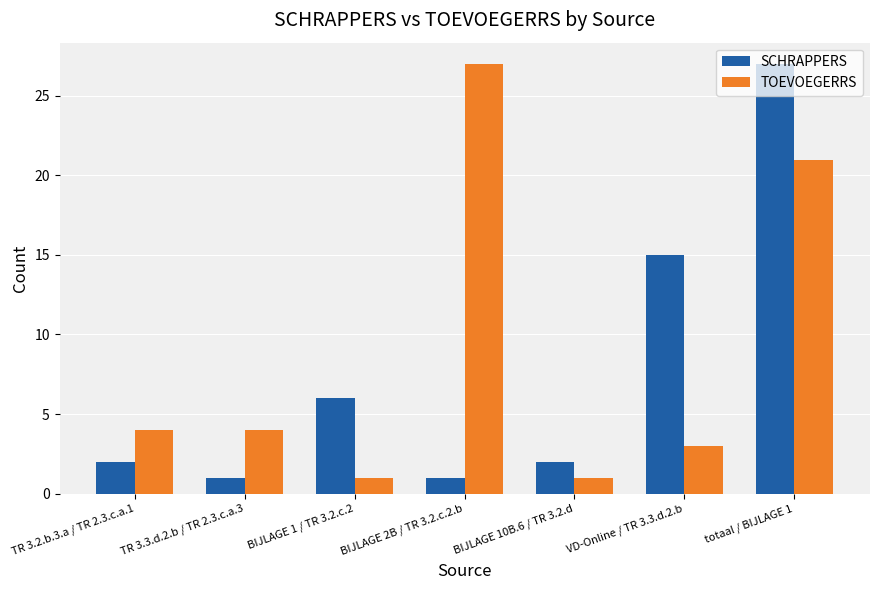

Is it true that SCHRAPPERS equals 2 at TR 3.2.b.3.a / TR 2.3.c.a.1?

True